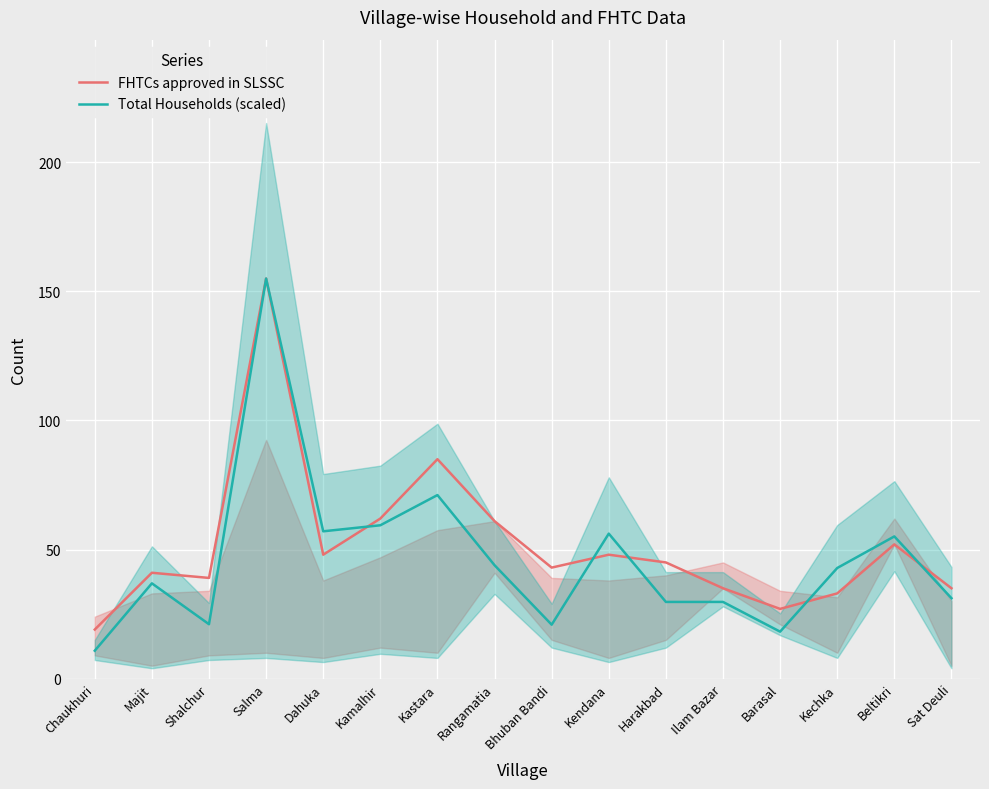

What is the sum of all FHTCs approved in SLSSC values?

828.0